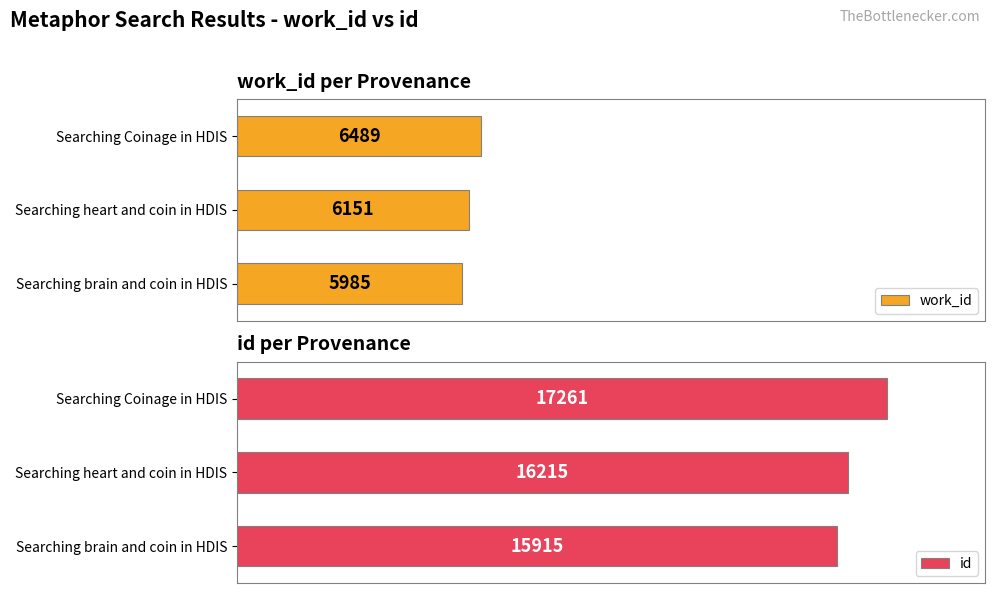

Which category has the highest value in the work_id series?

Searching Coinage in HDIS